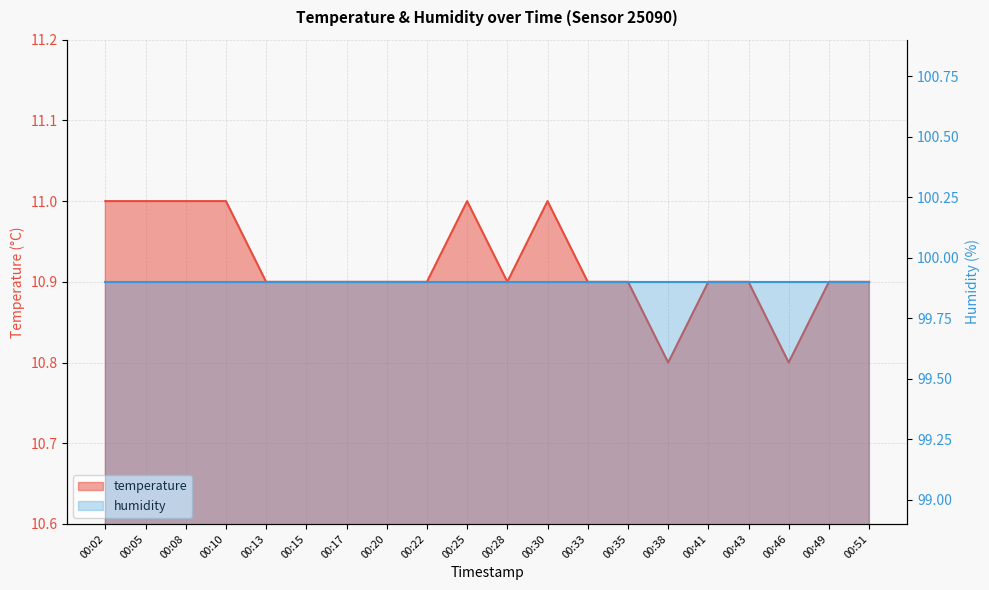

Where is the data nearest to the value 10?

00:38